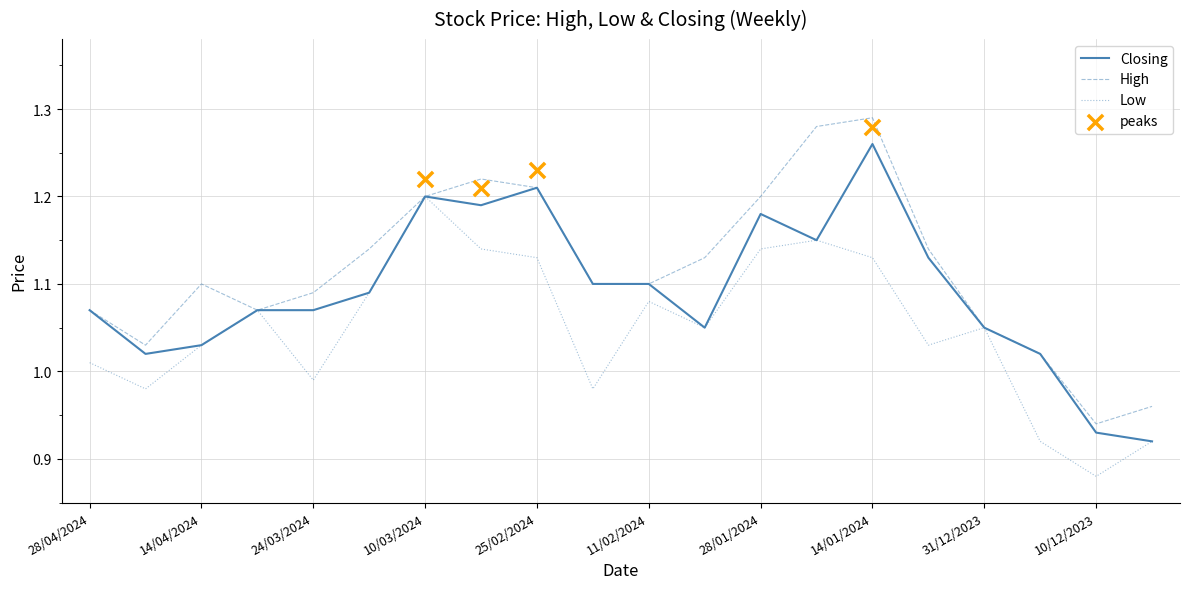

Which series contains the lowest Y value?

Low